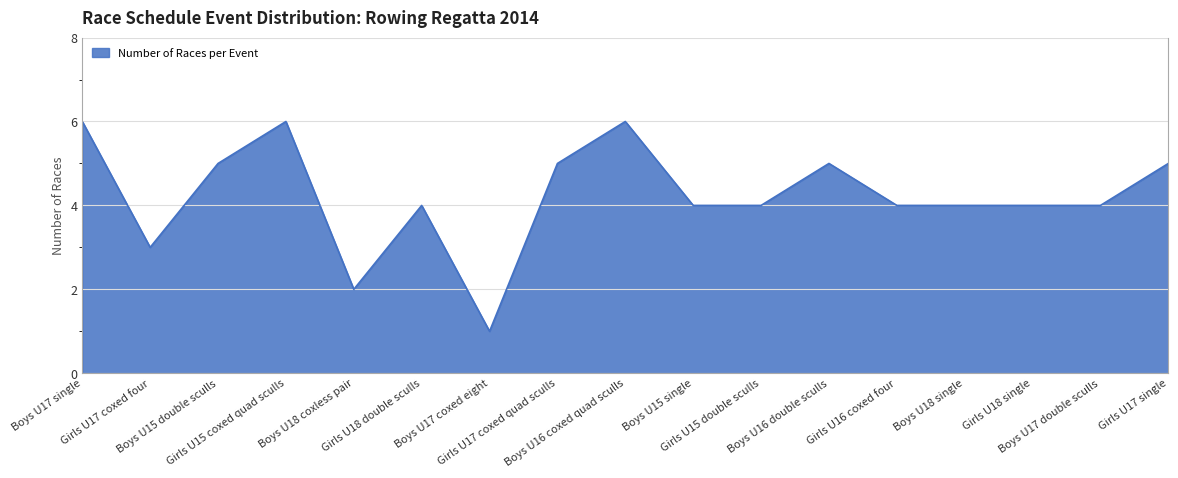

At which category does the data reach its first local peak?

Girls U15 coxed quad sculls